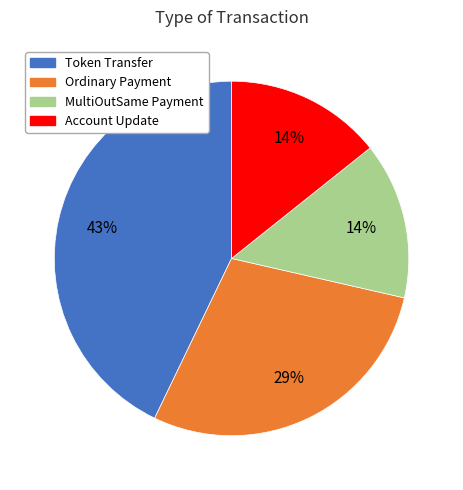

Is there a majority slice in this chart?

No